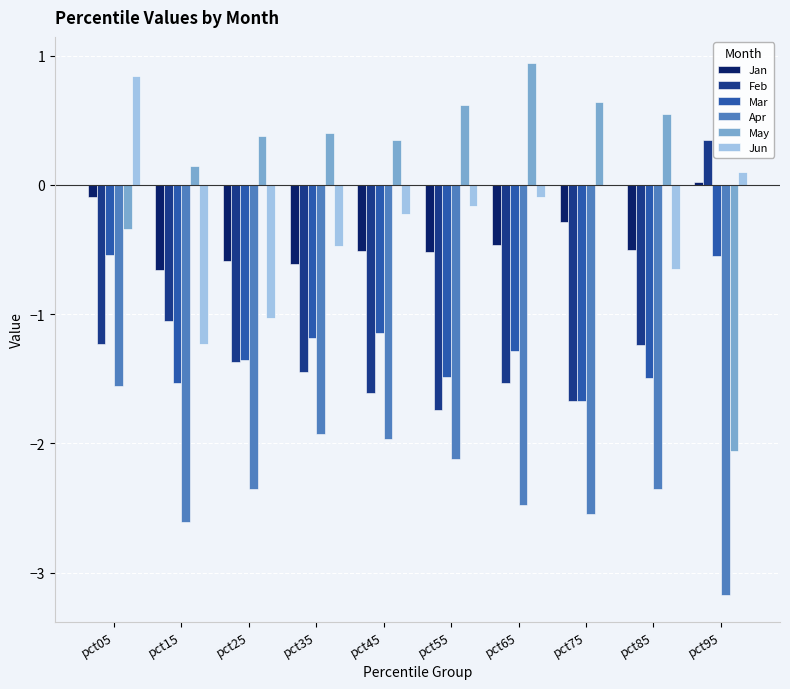

Count the number of data series in this chart.

6